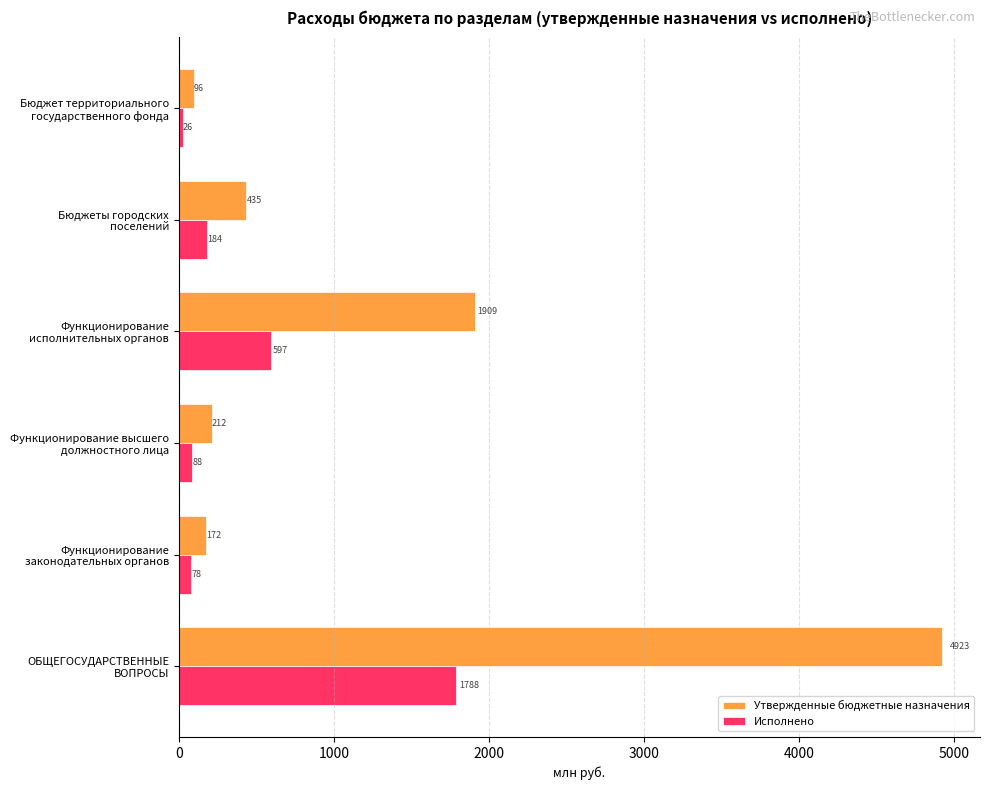

What is the sum of all Исполнено values?

2761.1